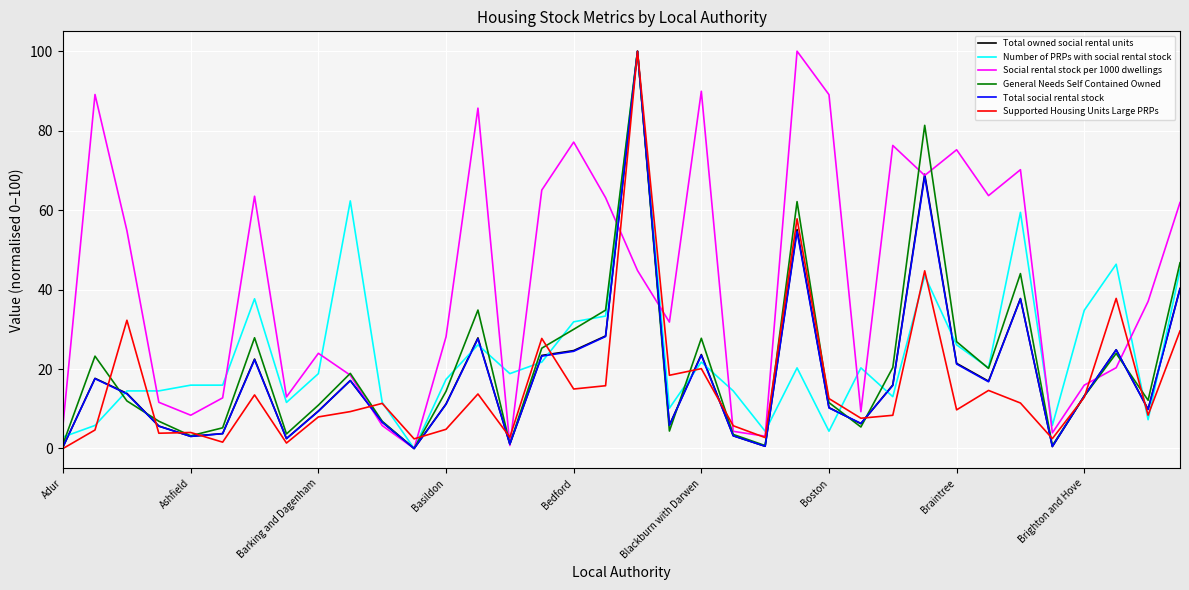

Which series has the largest total across all categories?

Social rental stock per 1000 dwellings